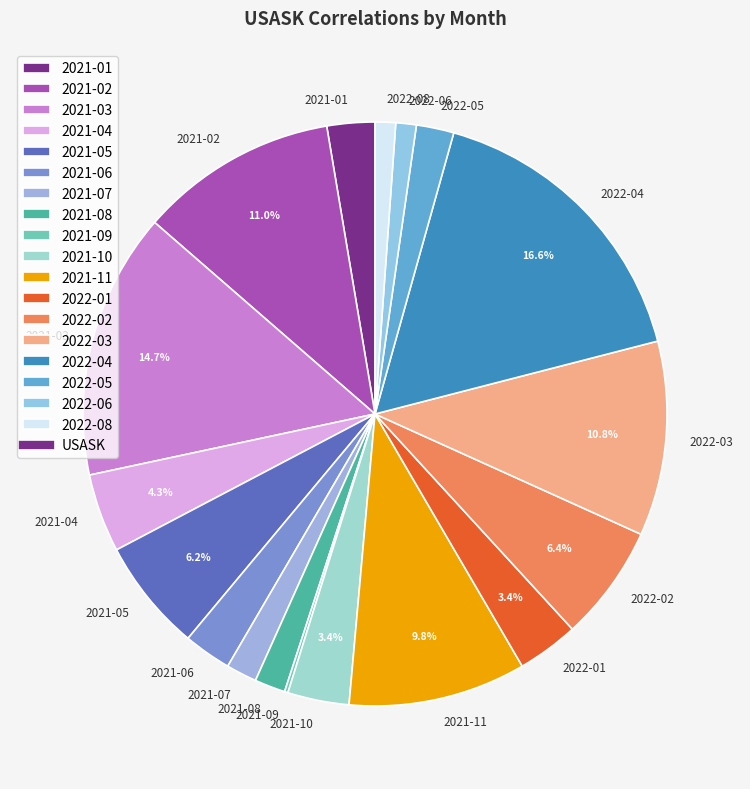

Is 2022-02 the majority of the pie?

No